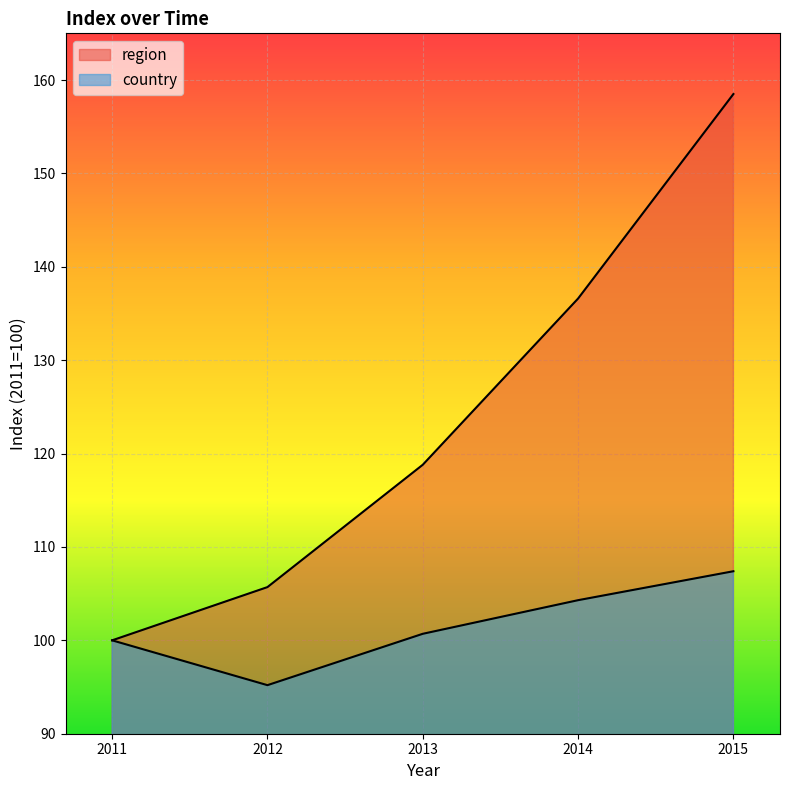

Reading left to right, extract all data points from this chart.

region: 100.0	105.7	118.8	136.6	158.5
country: 100.0	95.2	100.7	104.3	107.4